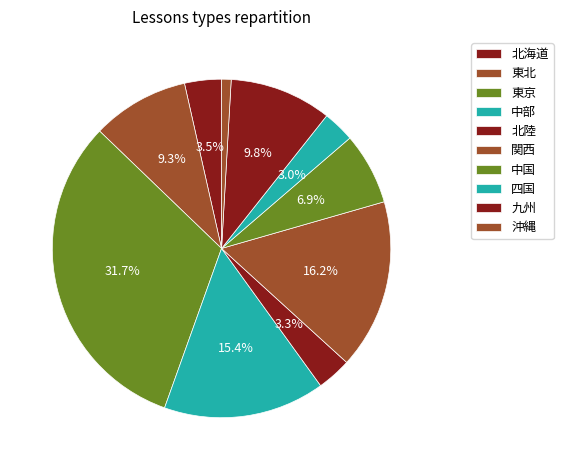

How many segments does this pie chart have?

10